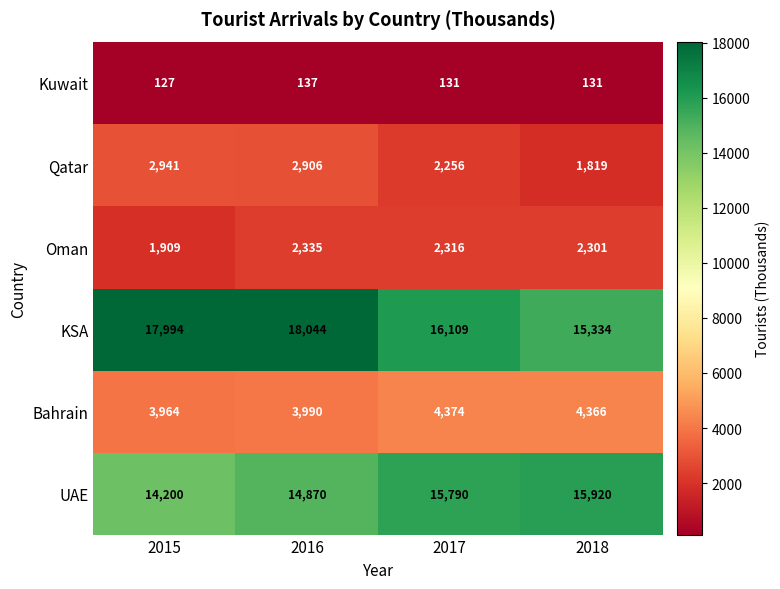

Which category has the lowest value across all series?

2015